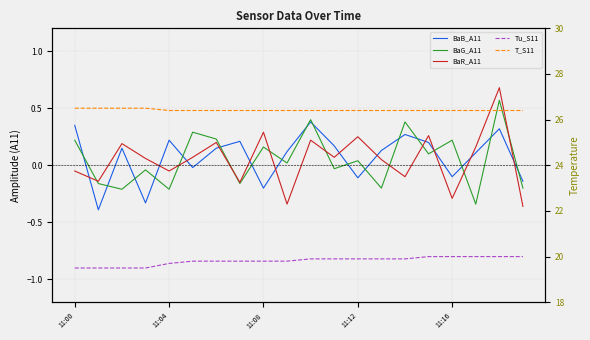

What is the difference between the BaG_A11 values at 5 and 12?

0.2